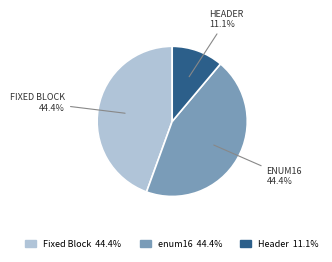

Combined, do Fixed Block and Header account for over 50%?

Yes